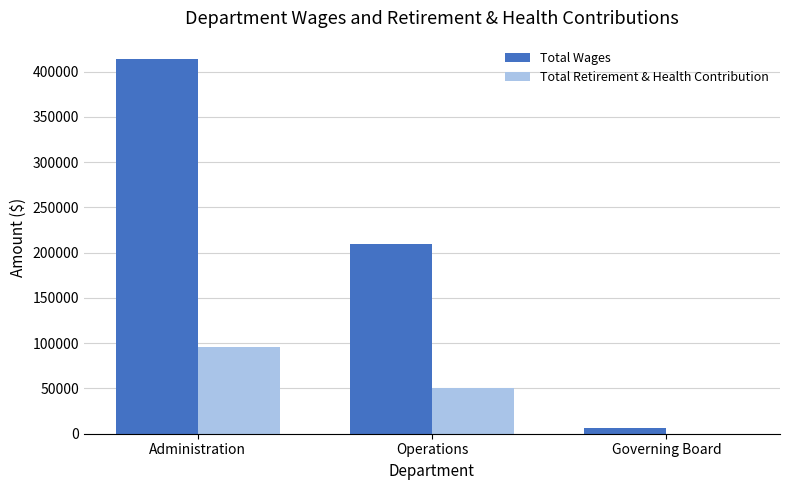

Which category has the highest value across all series?

Administration